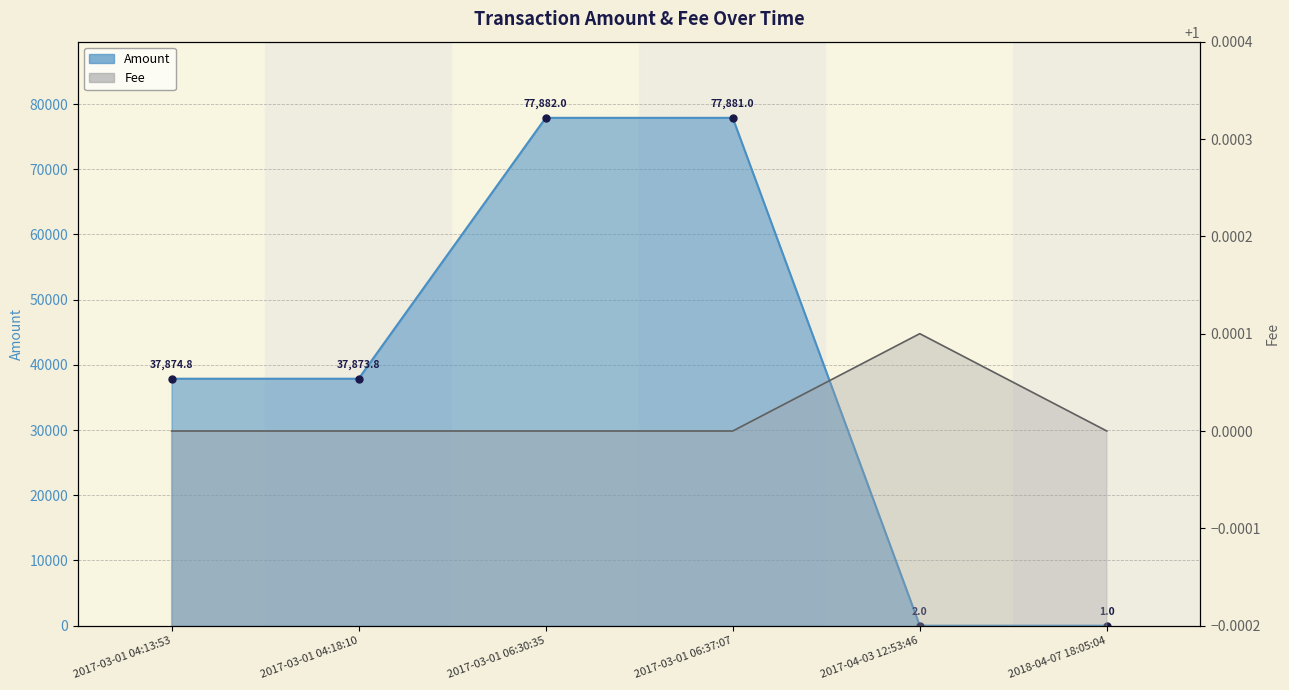

Which series changed the most between 2017-03-01 06:30:35 and 2017-03-01 06:37:07?

Amount